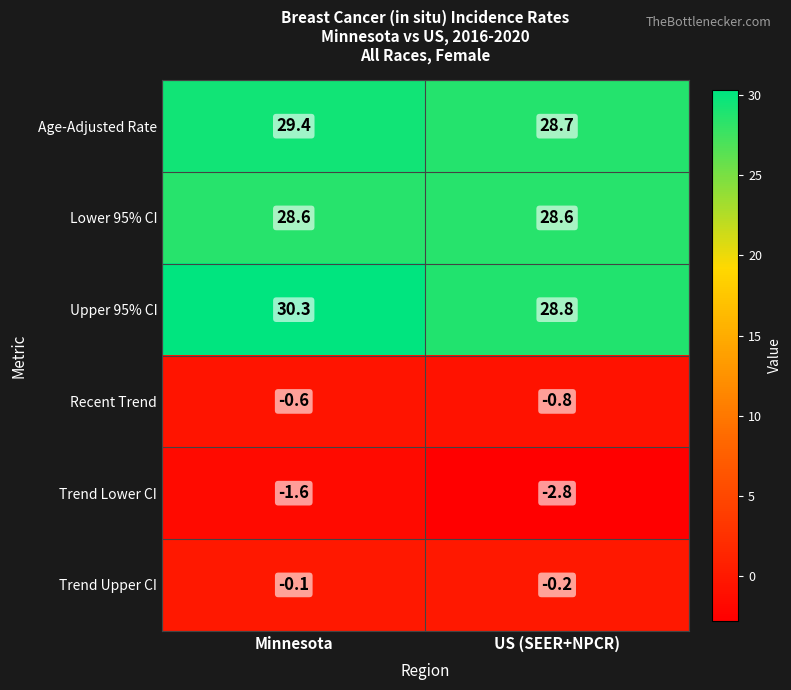

The value of Lower 95% CI at Minnesota is 28.6. True or false?

True